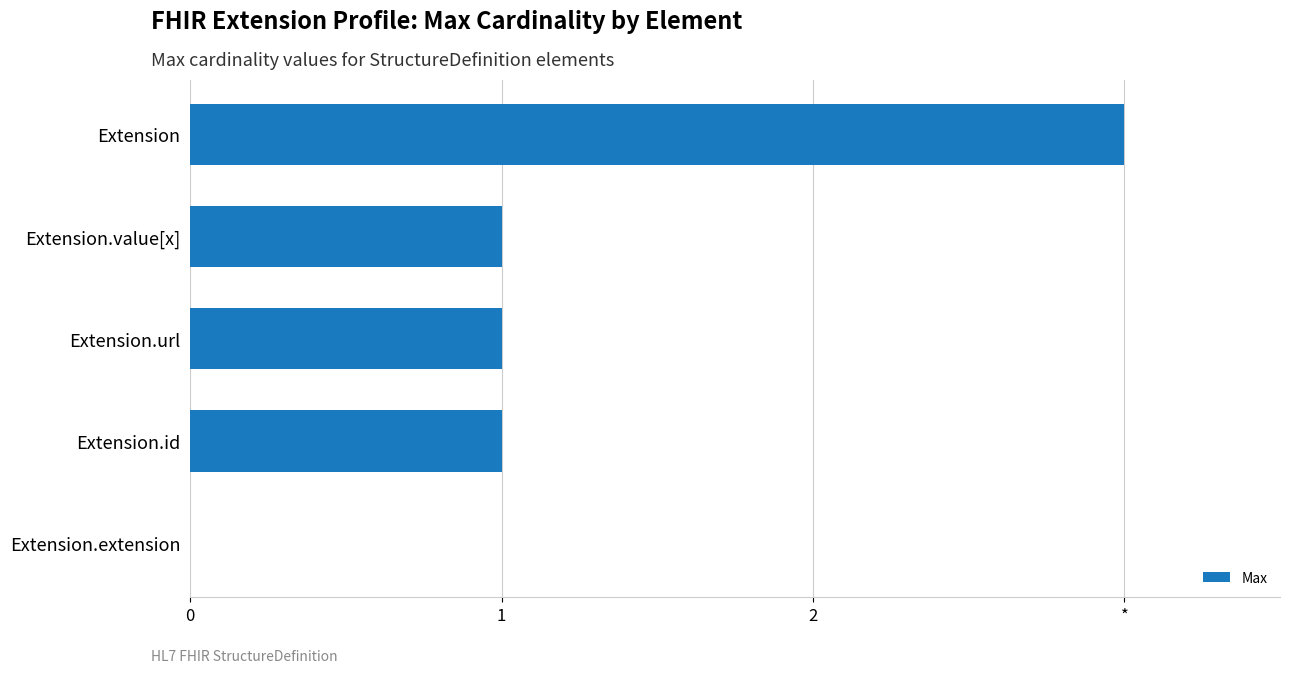

Where is the data nearest to the value 1?

Extension.value[x]